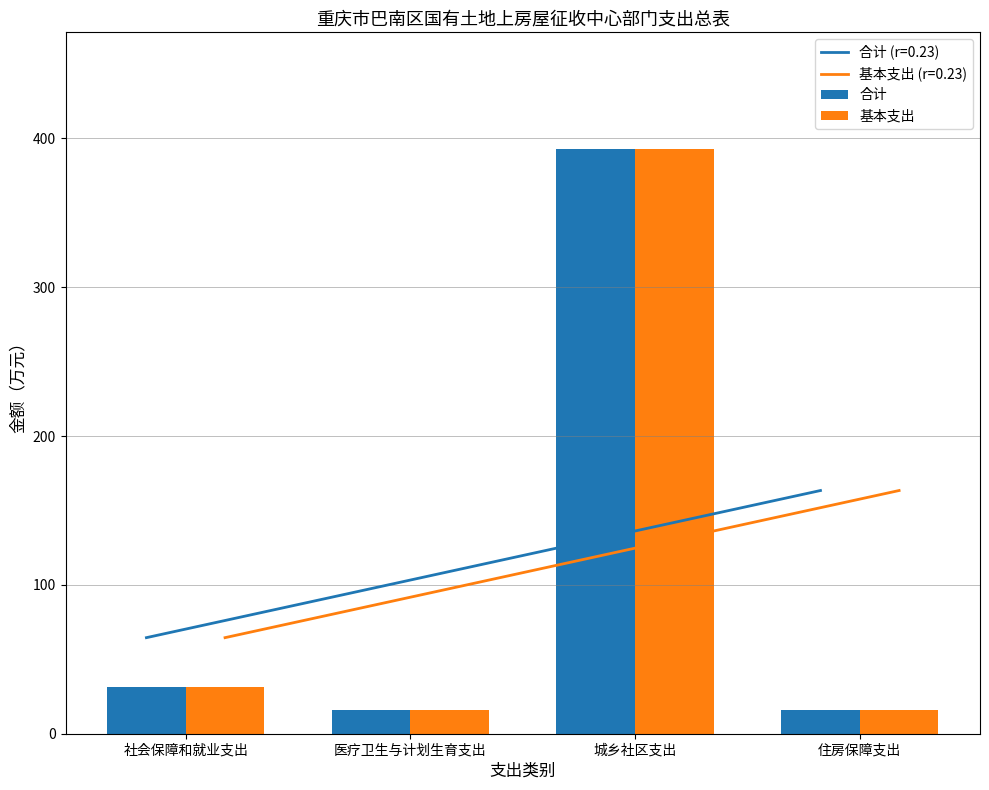

At which label does 基本支出 reach its peak?

城乡社区支出